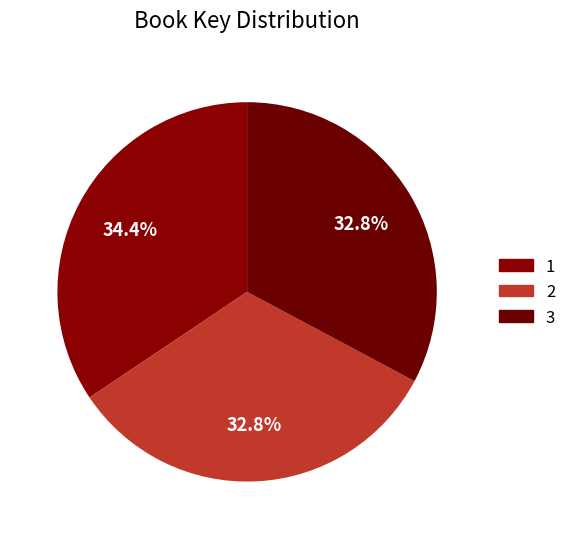

Which has a higher value, 1 or 3?

1